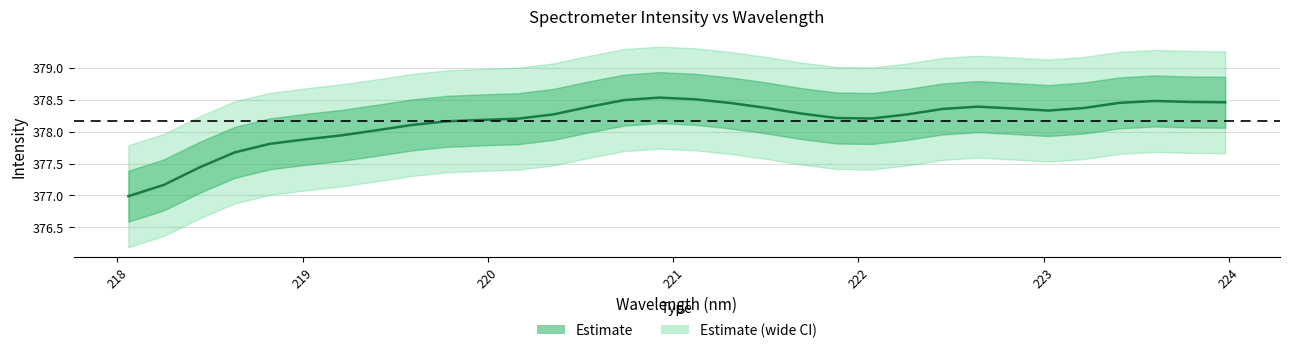

What is the difference between the maximum and minimum values?

1.5